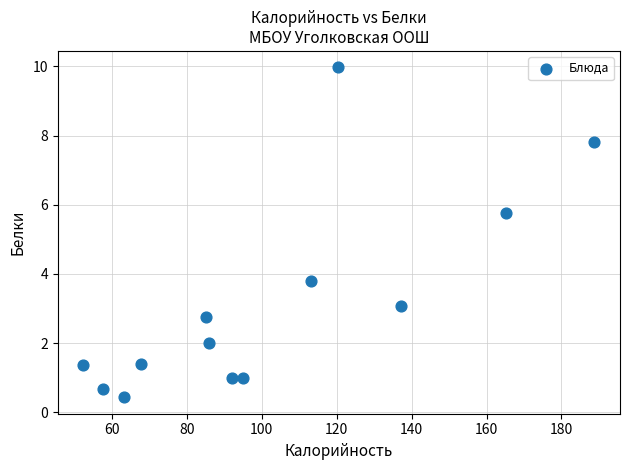

What Y value in the scatter plot is closest to 5?

5.8